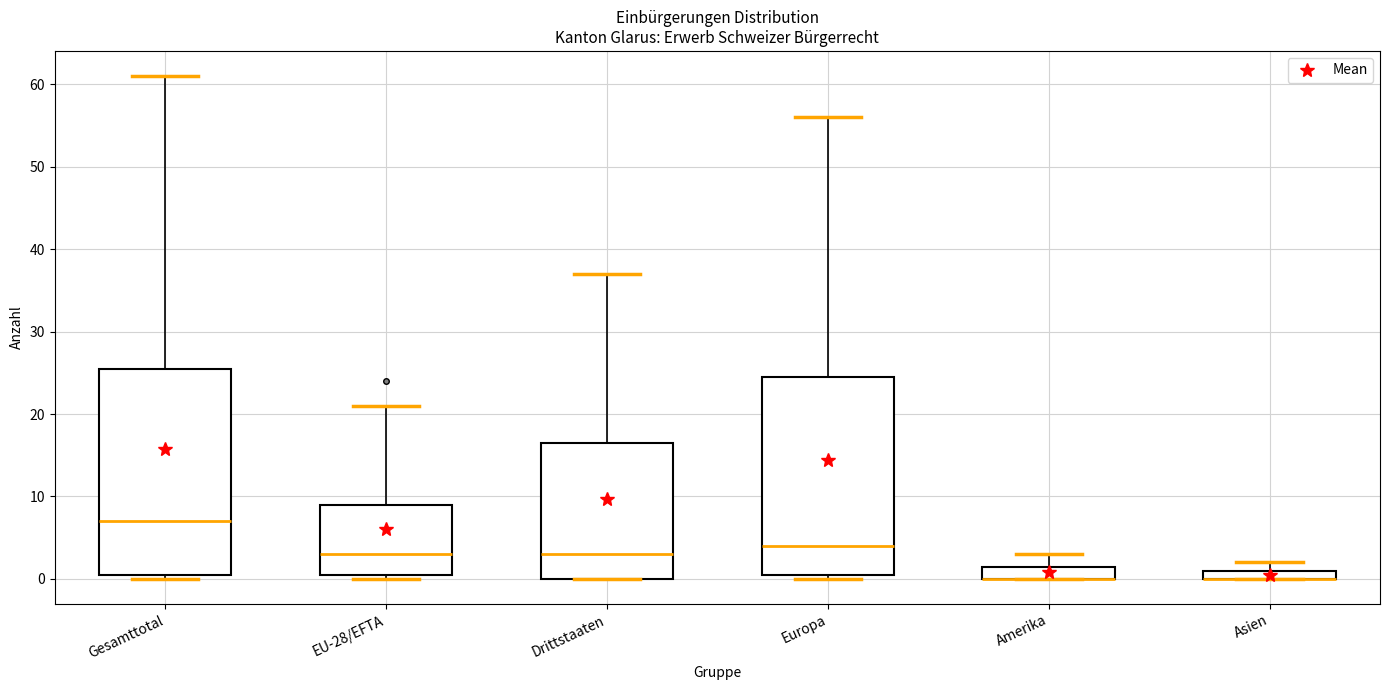

Where does the upper whisker of the box for EU-28/EFTA end on the y-axis? The values are not printed on the chart, so give them approximately, as read against the axis.

21